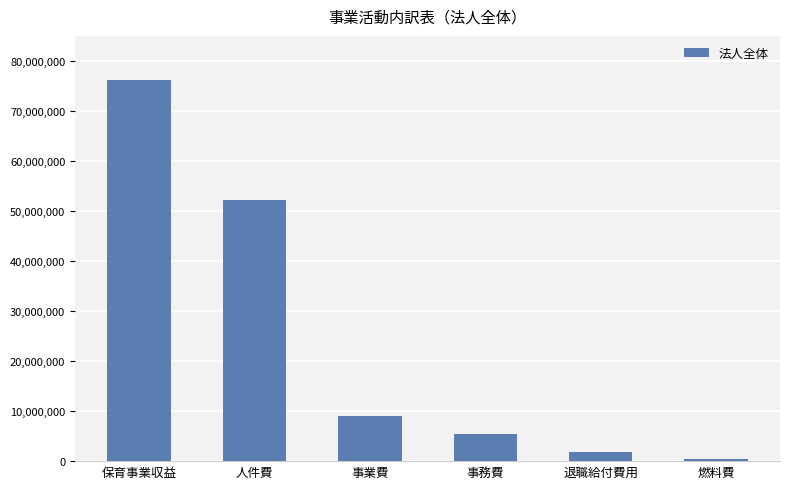

Between 燃料費 and 退職給付費用, which is larger?

退職給付費用